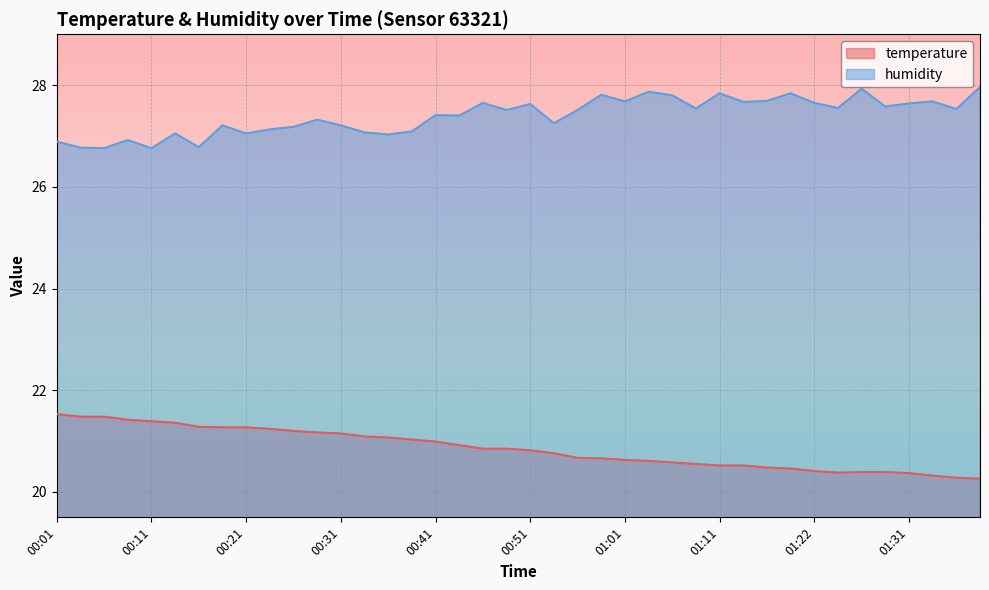

True or false: humidity has more than 0 interior local peaks.

True